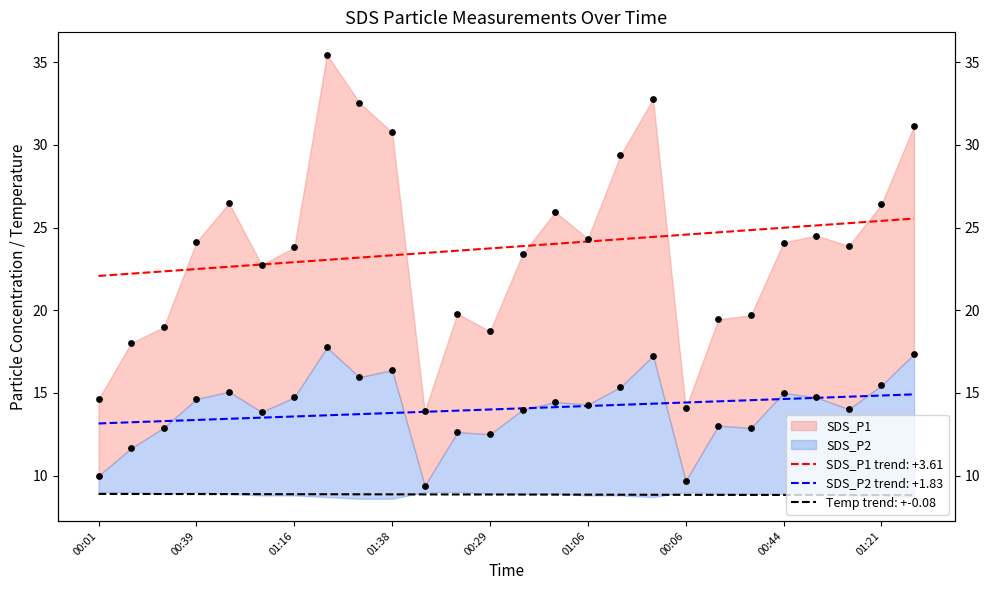

Which series has the largest total across all categories?

SDS_P1